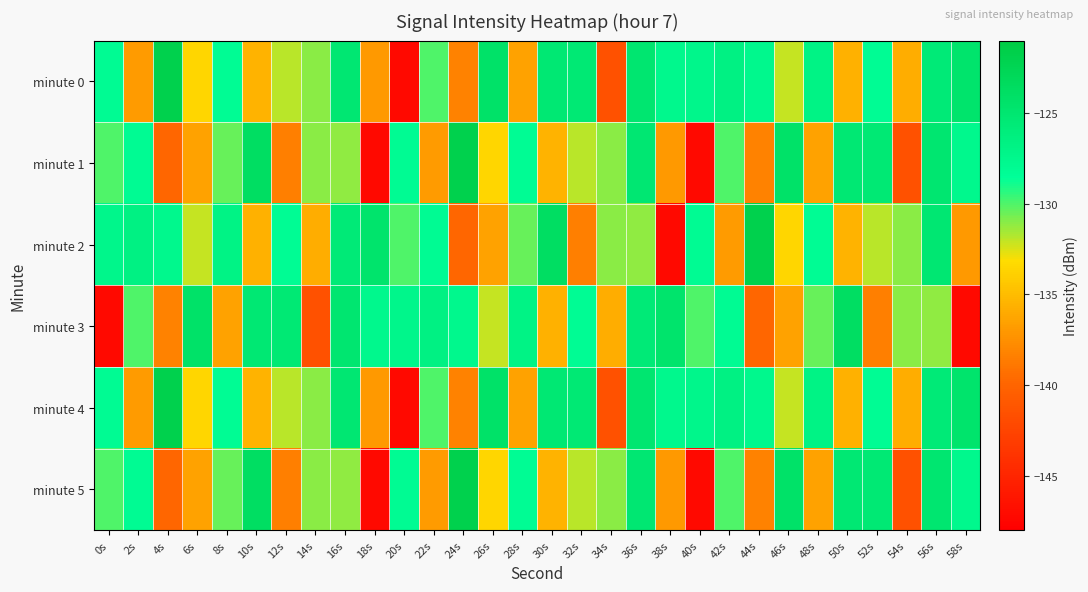

What is the total value across all series at 56s?

-757.5